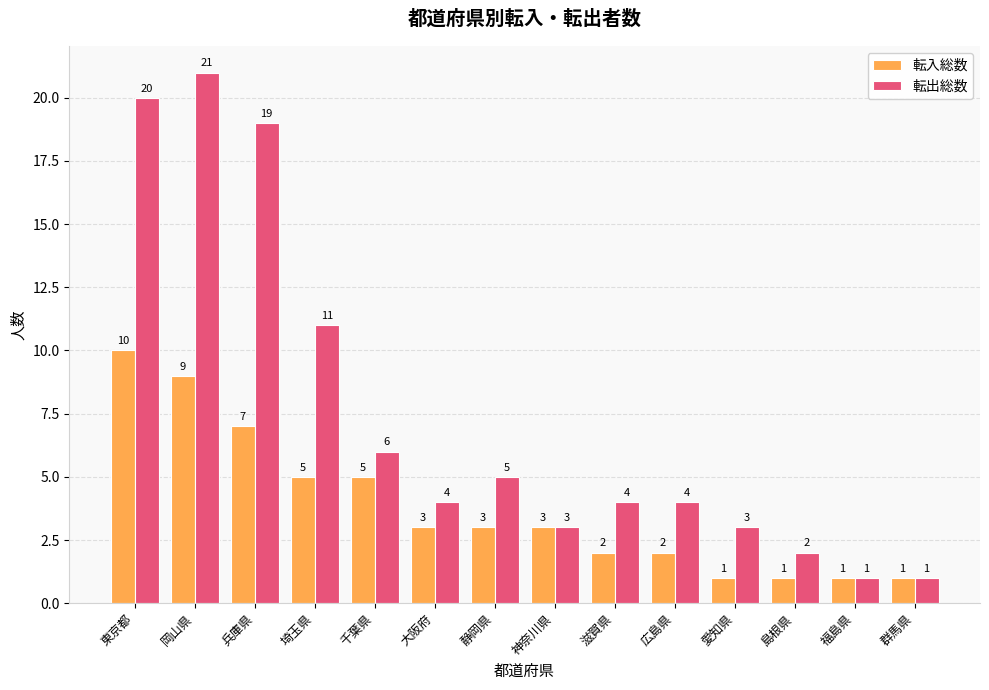

How many bars are there in each group?

2